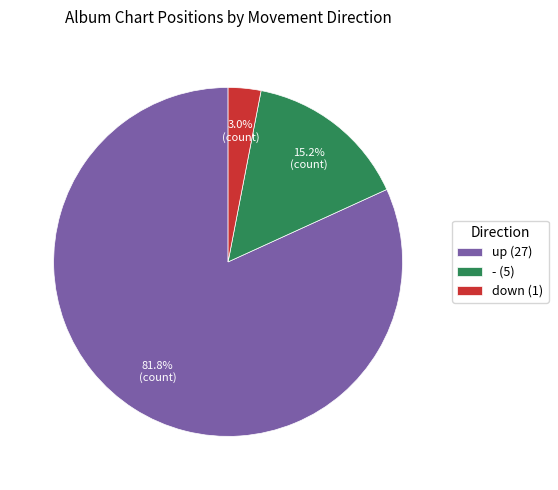

Rank the categories by value from highest to lowest.

up (27), - (5), down (1)